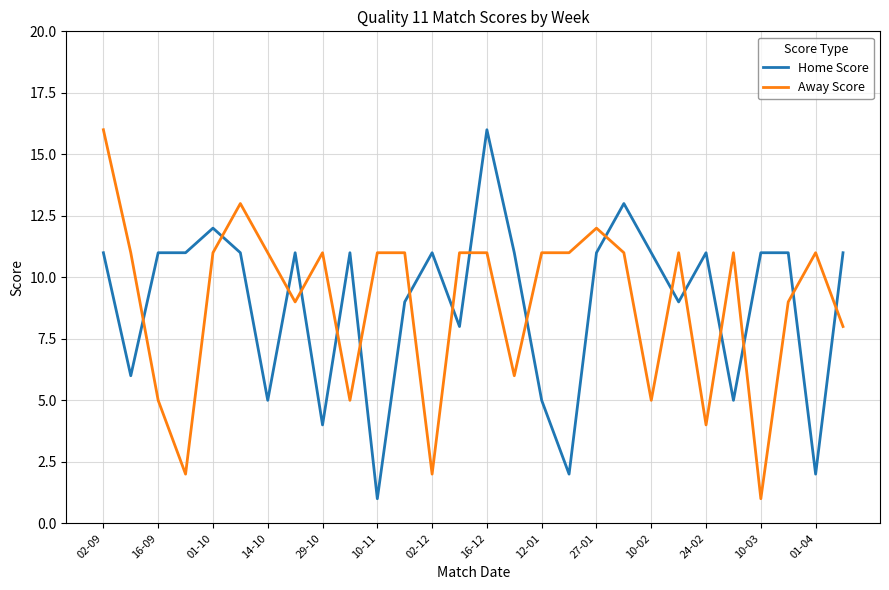

Is this an area chart (filled region under the line)?

No